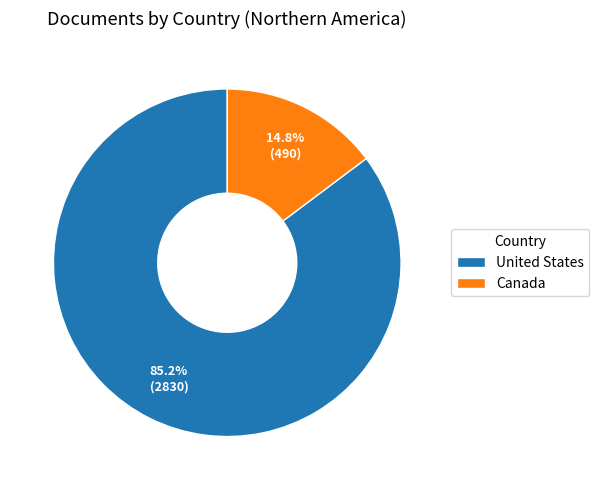

Count the number of slices in the pie.

2